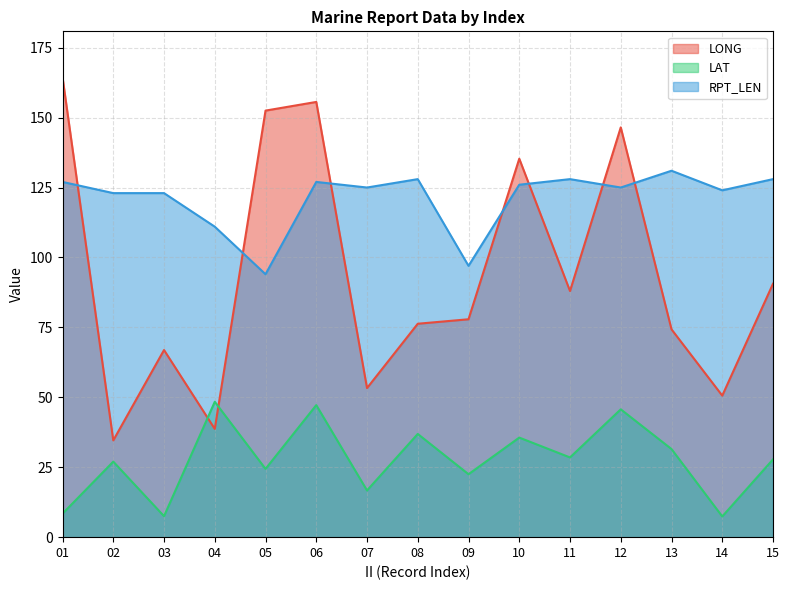

True or false: LAT and RPT_LEN cross at least once.

False